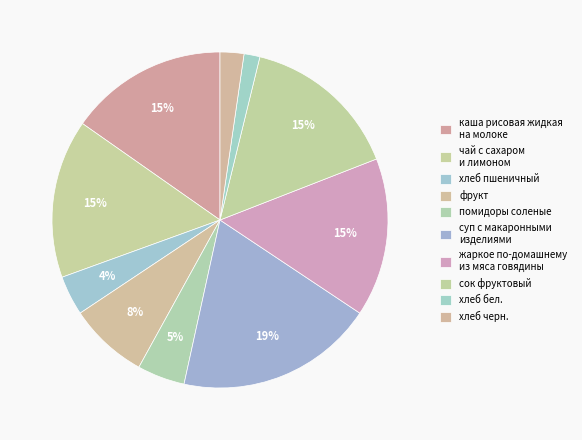

How many slices are in this pie chart?

10